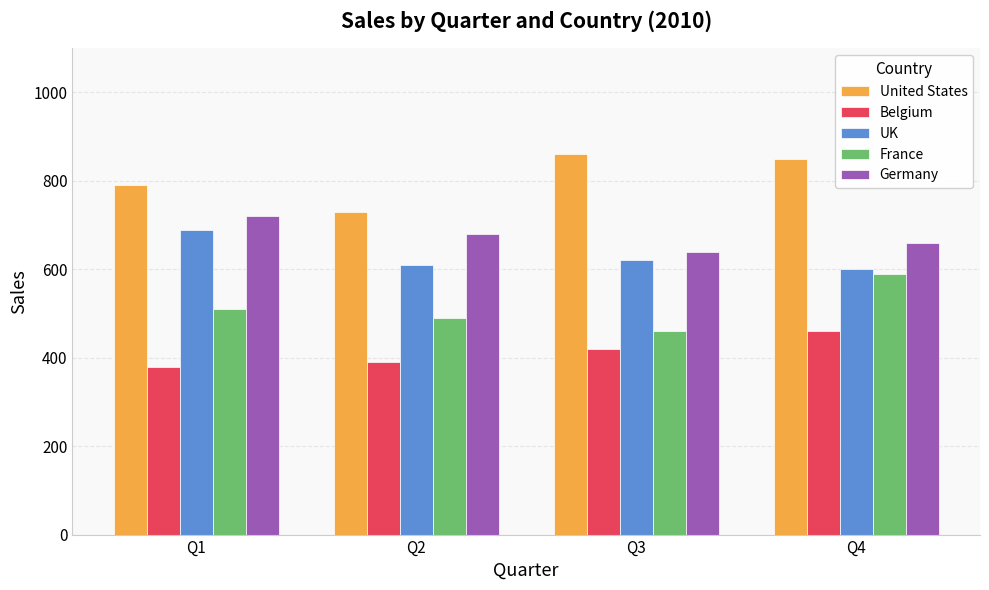

What is the sum of all United States values?

3230